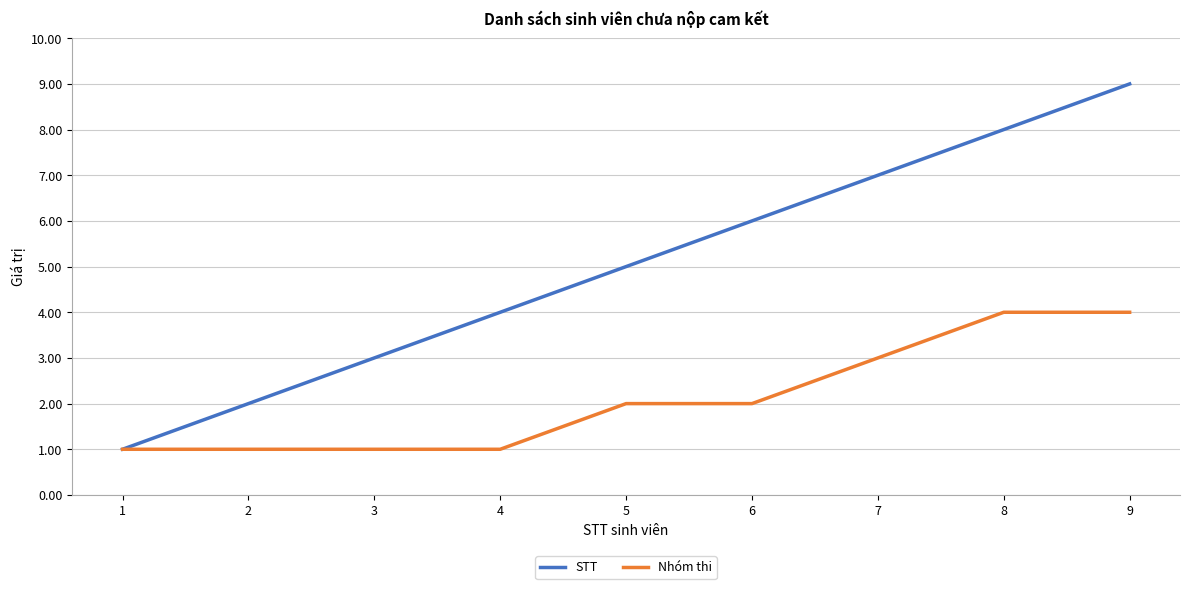

Rank the series by their average value, from lowest to highest.

Nhóm thi, STT